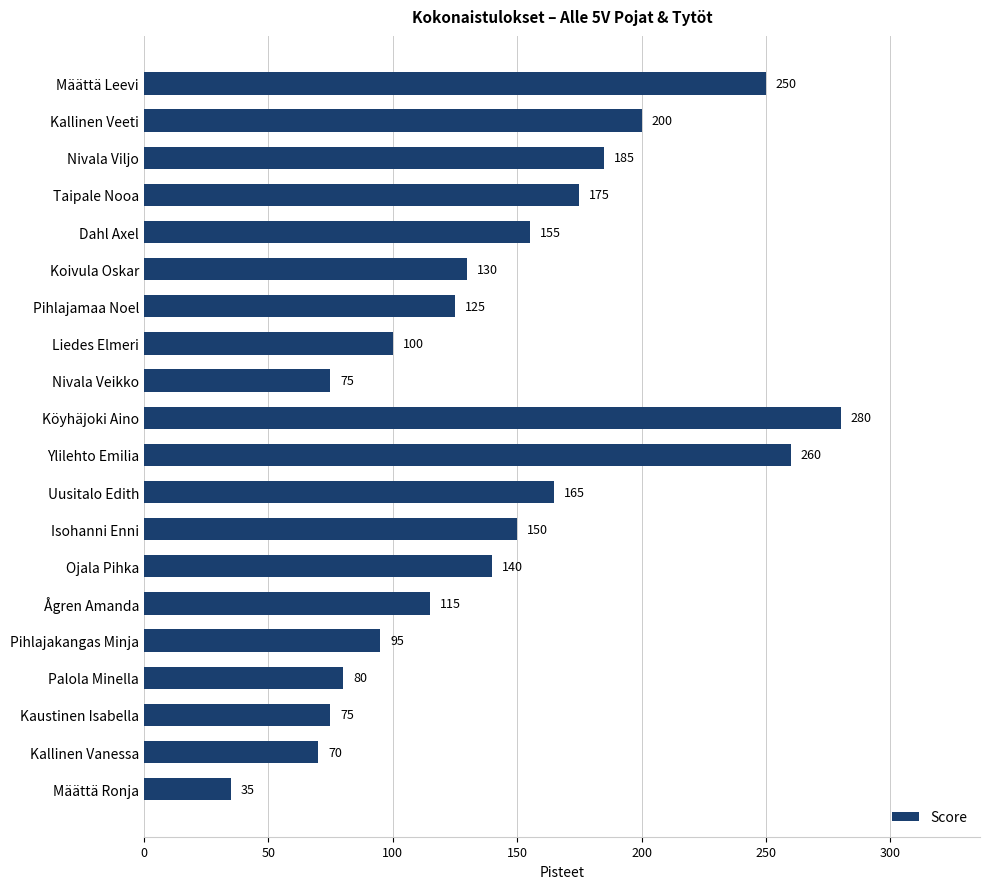

What is the change in value from Kallinen Vanessa to Kallinen Veeti?

+130